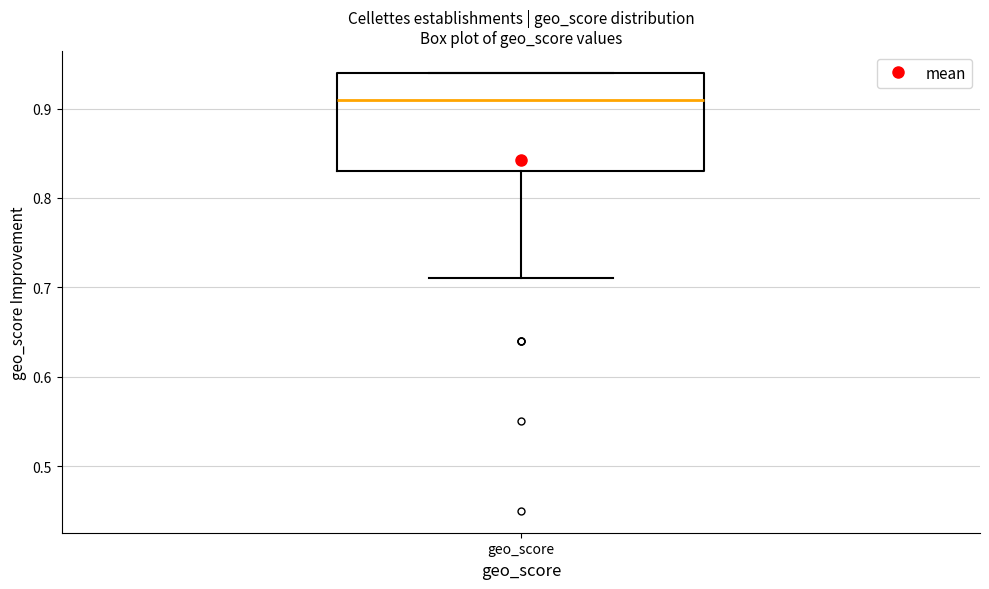

Read this box plot against the y-axis: the position of the median line, the range covered by the box, and the ends of both whiskers. The values are not printed on the chart, so give them approximately, as read against the axis.

median 0.91, box 0.83 to 0.94, whiskers 0.71 to 0.94